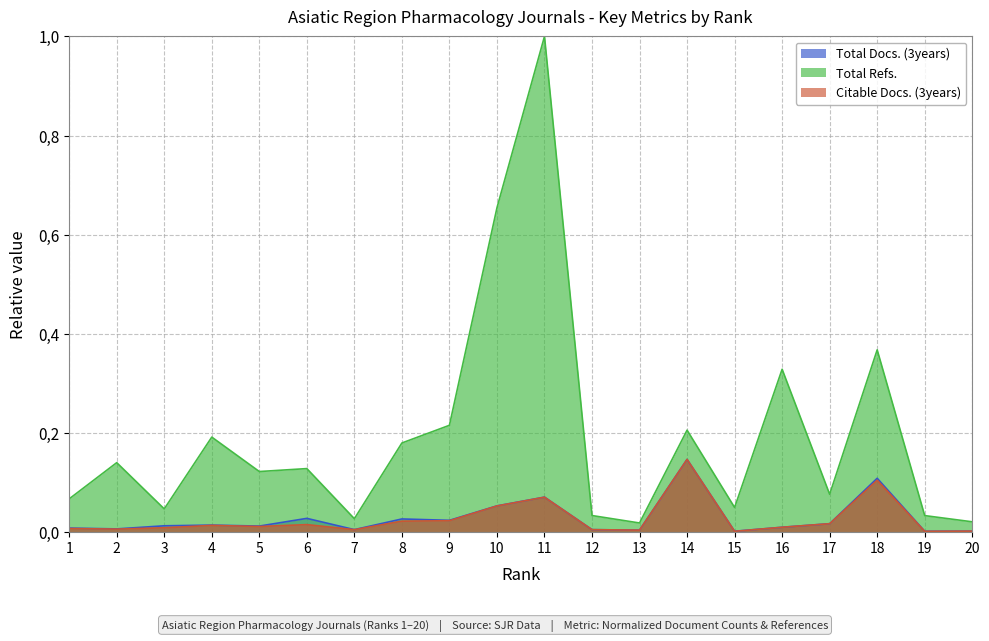

Which series has the largest range (max minus min)?

Total Refs.